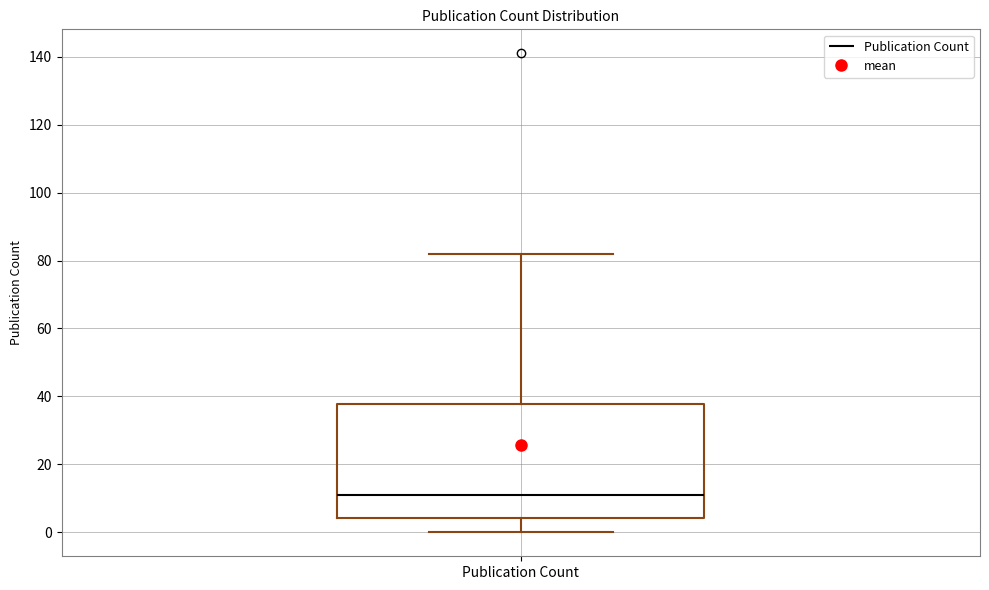

Transcribe this box plot: give where the median line is, the range the box spans, and where the two whiskers end, as read against the y-axis. The values are not printed on the chart, so give them approximately, as read against the axis.

median 12, box 4 to 38, whiskers 0 to 82